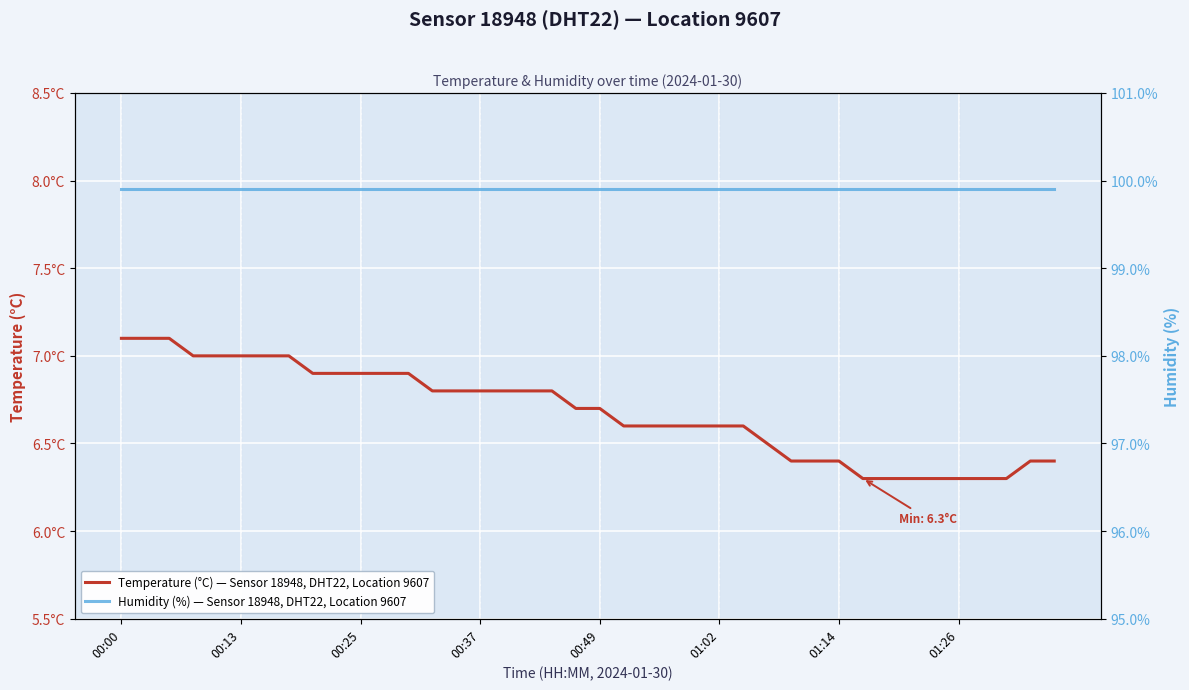

Is it true that Humidity (%) — Sensor 18948, DHT22, Location 9607 equals 99.9 at 22?

True